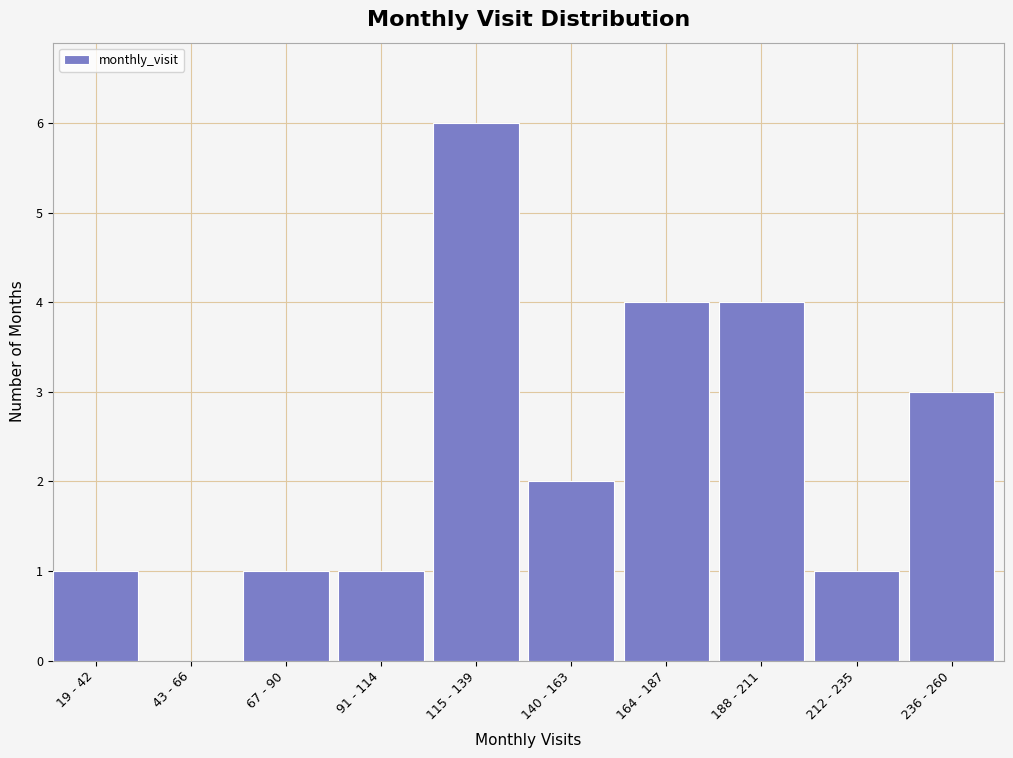

Reading left to right, what are all the values shown in this chart?

19 - 42=1	43 - 66=0	67 - 90=1	91 - 114=1	115 - 139=6	140 - 163=2	164 - 187=4	188 - 211=4	212 - 235=1	236 - 260=3